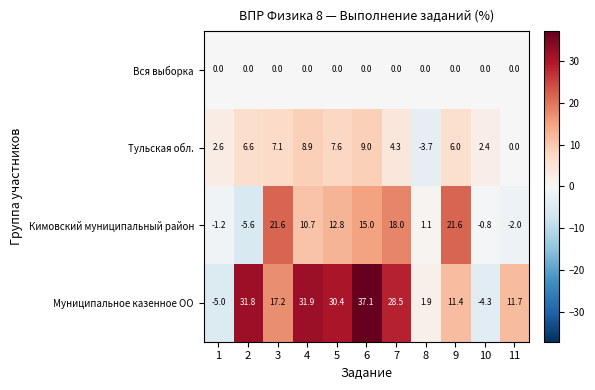

How many series are shown in this chart?

4